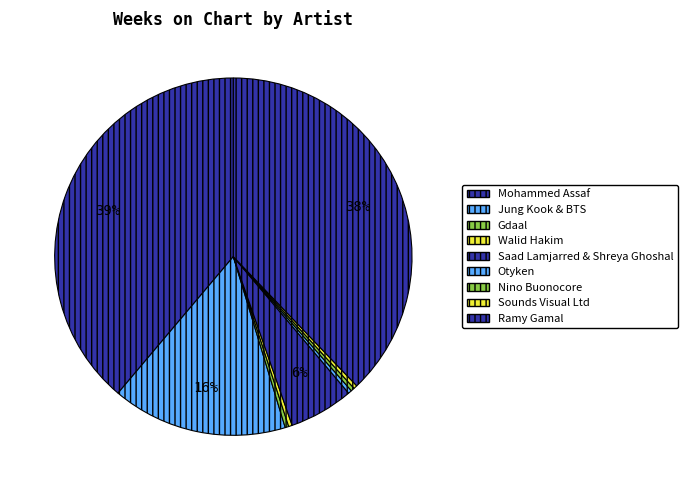

To the nearest percent, what is the difference between the largest and smallest slice percentages?

39%